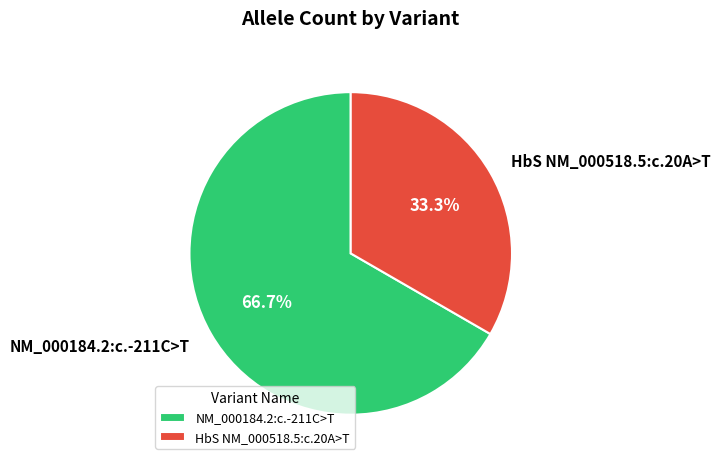

Is HbS NM_000518.5:c.20A>T the majority of the pie?

No